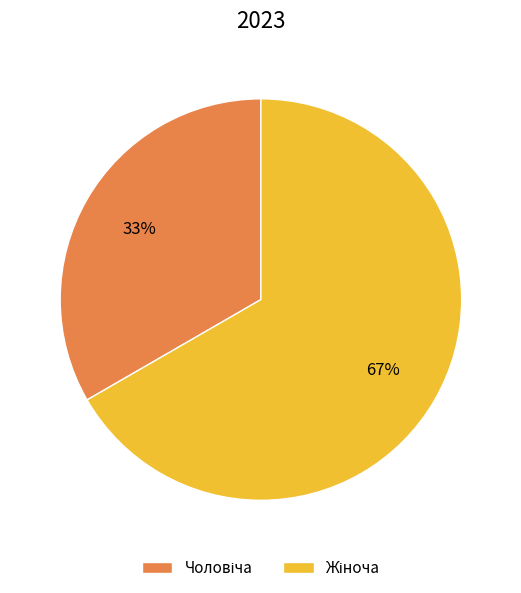

Is there any slice that represents more than half of the pie?

Yes